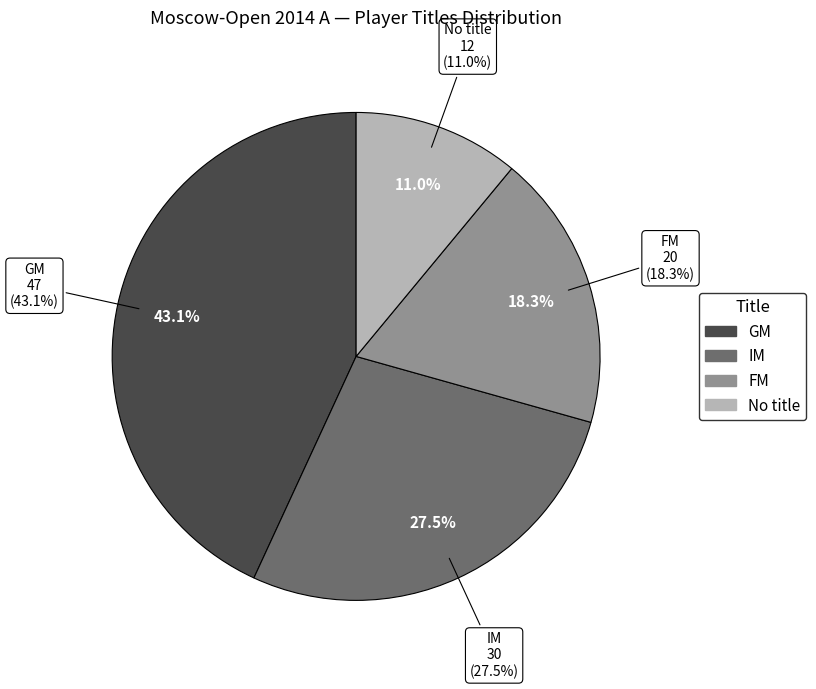

Does  represent more than half of the total?

No